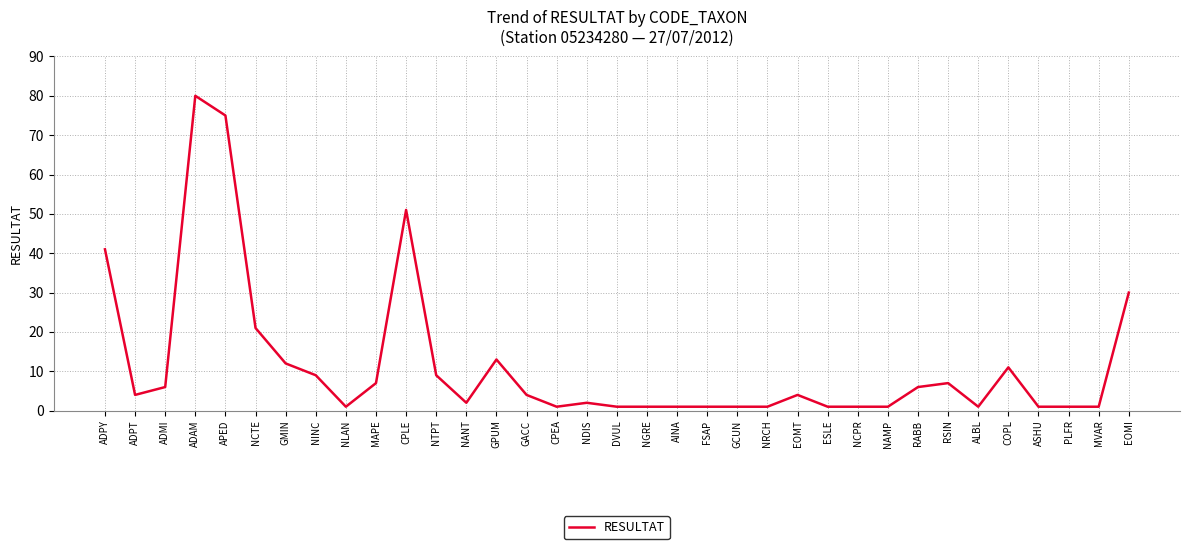

The value at RSIN is 7. True or false?

True